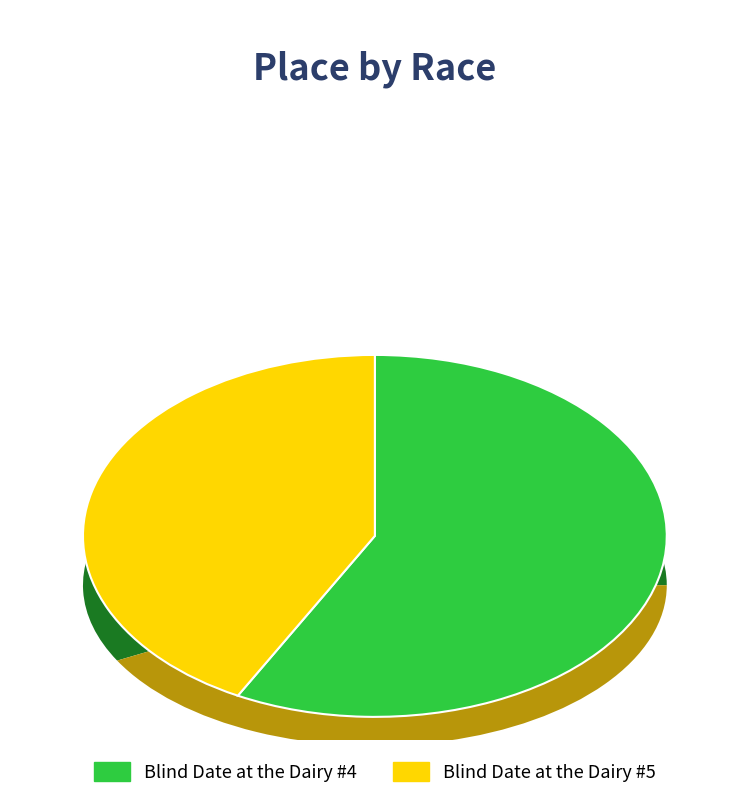

Combined, what portion of the pie is Blind Date at the Dairy #4 and Blind Date at the Dairy #5?

100.0%